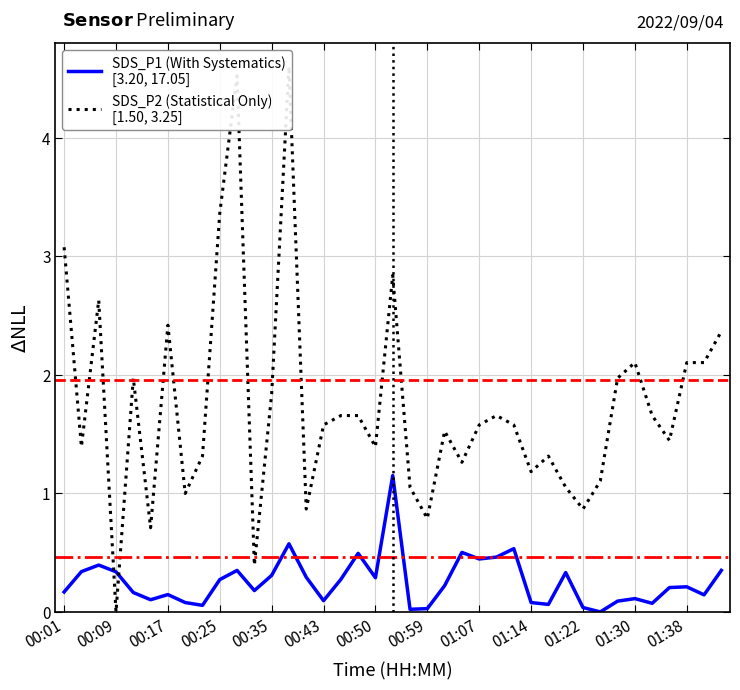

The SDS_P2 (Statistical Only)
[1.50, 3.25] series shows 1.7 at 34. True or false?

True